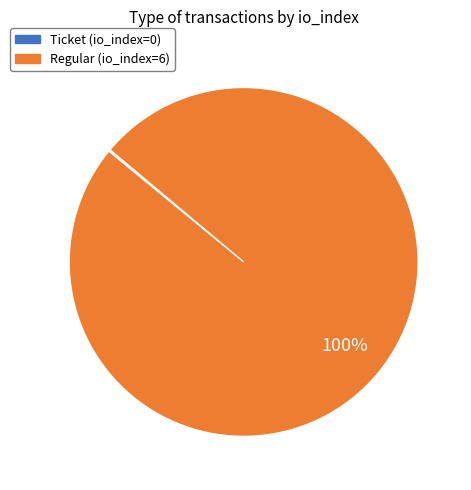

Which category has the biggest portion of the pie?

Regular